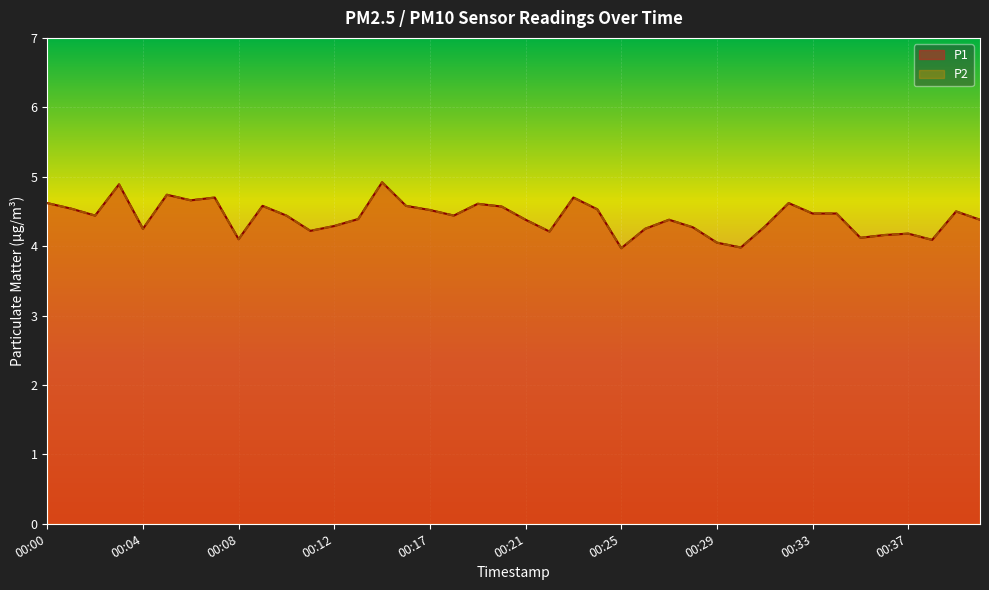

What is the value of the P2 point at the 5th from the left?

4.2